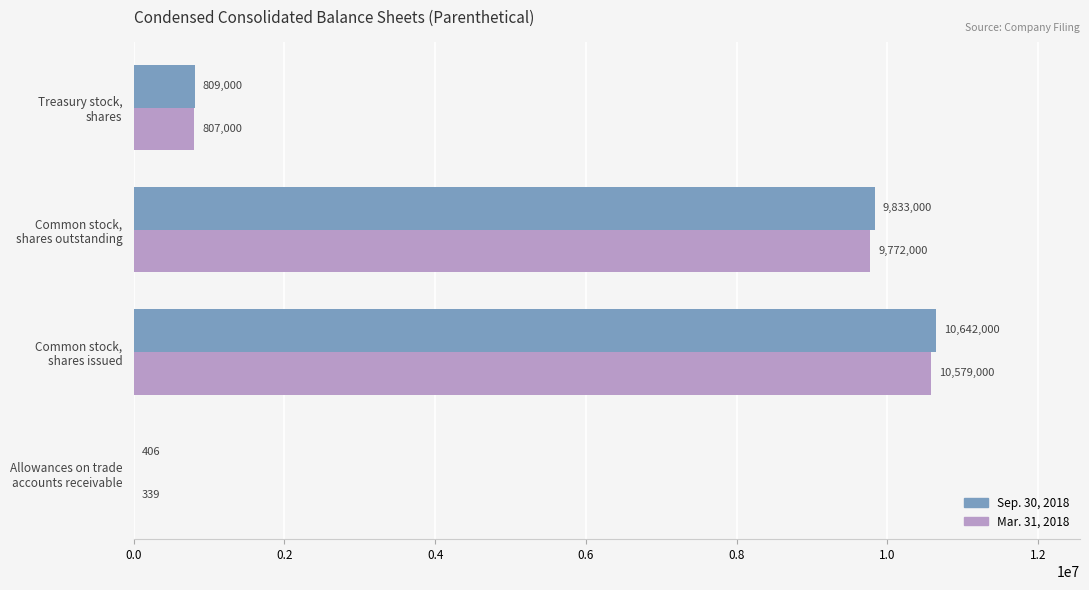

What is the maximum value for Sep. 30, 2018?

10642000